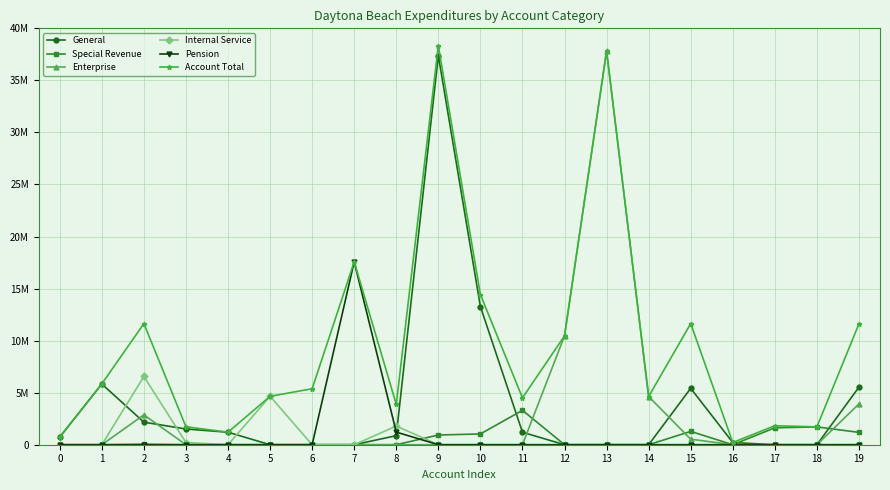

Rank the series at 5 from lowest to highest value.

General, Special Revenue, Enterprise, Pension, Internal Service, Account Total